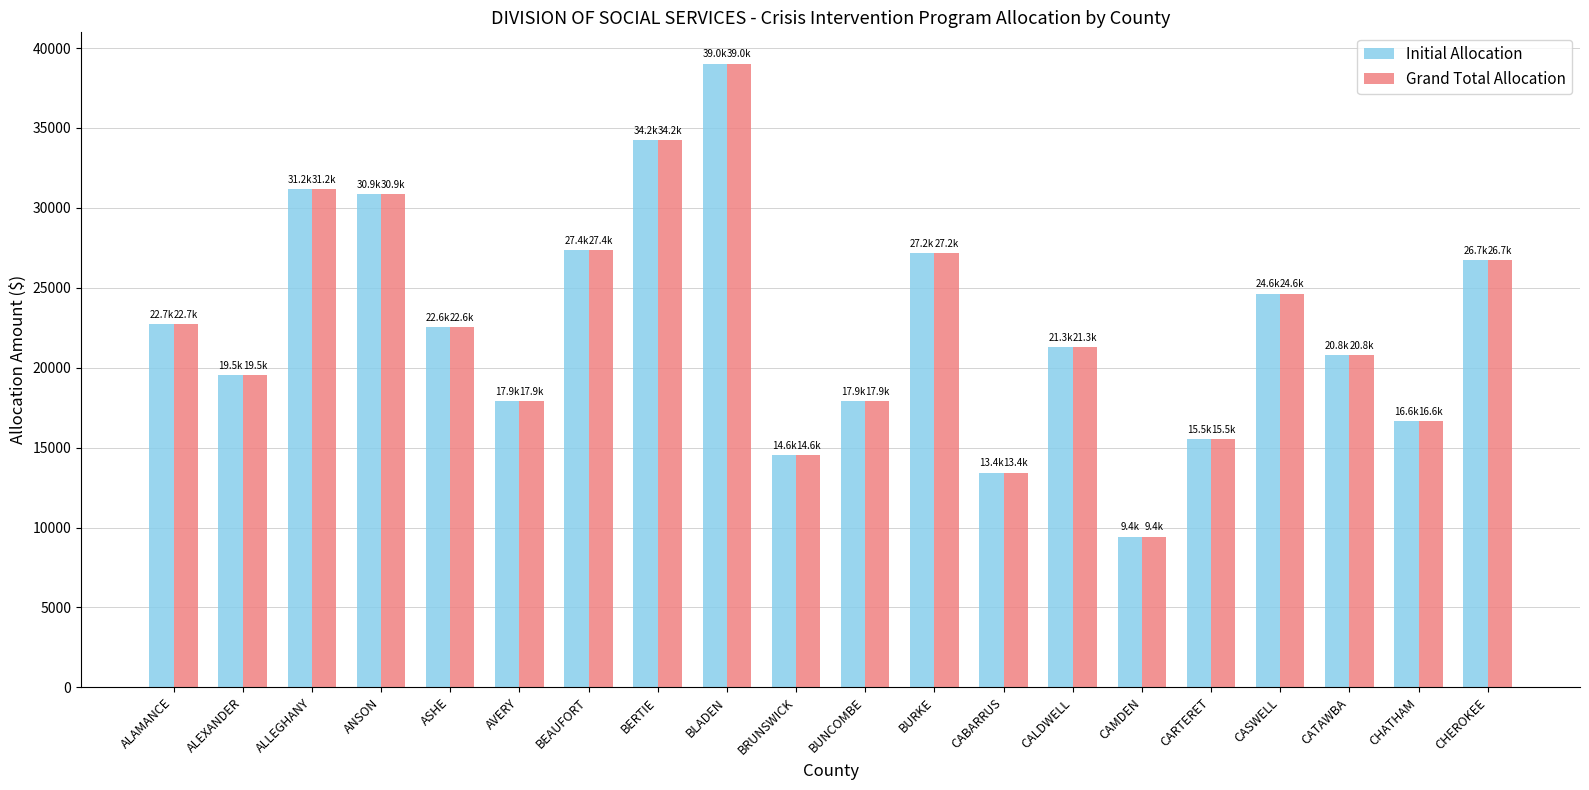

How many categories are shown in the chart?

20